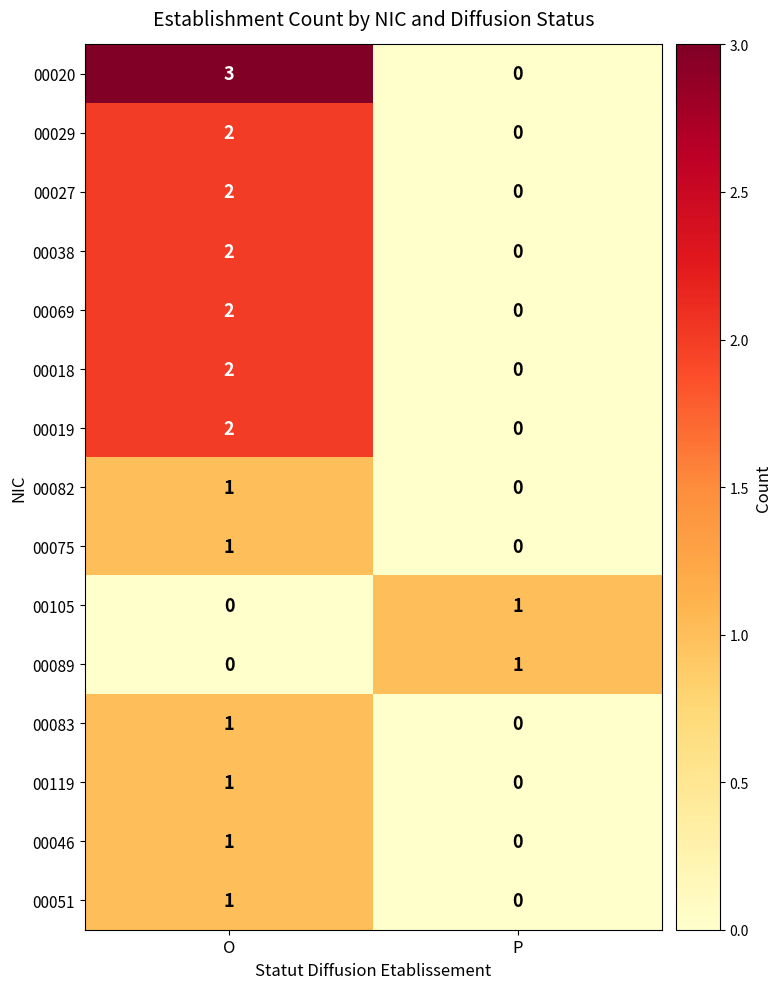

Where is 00020 nearest to the value 1?

P